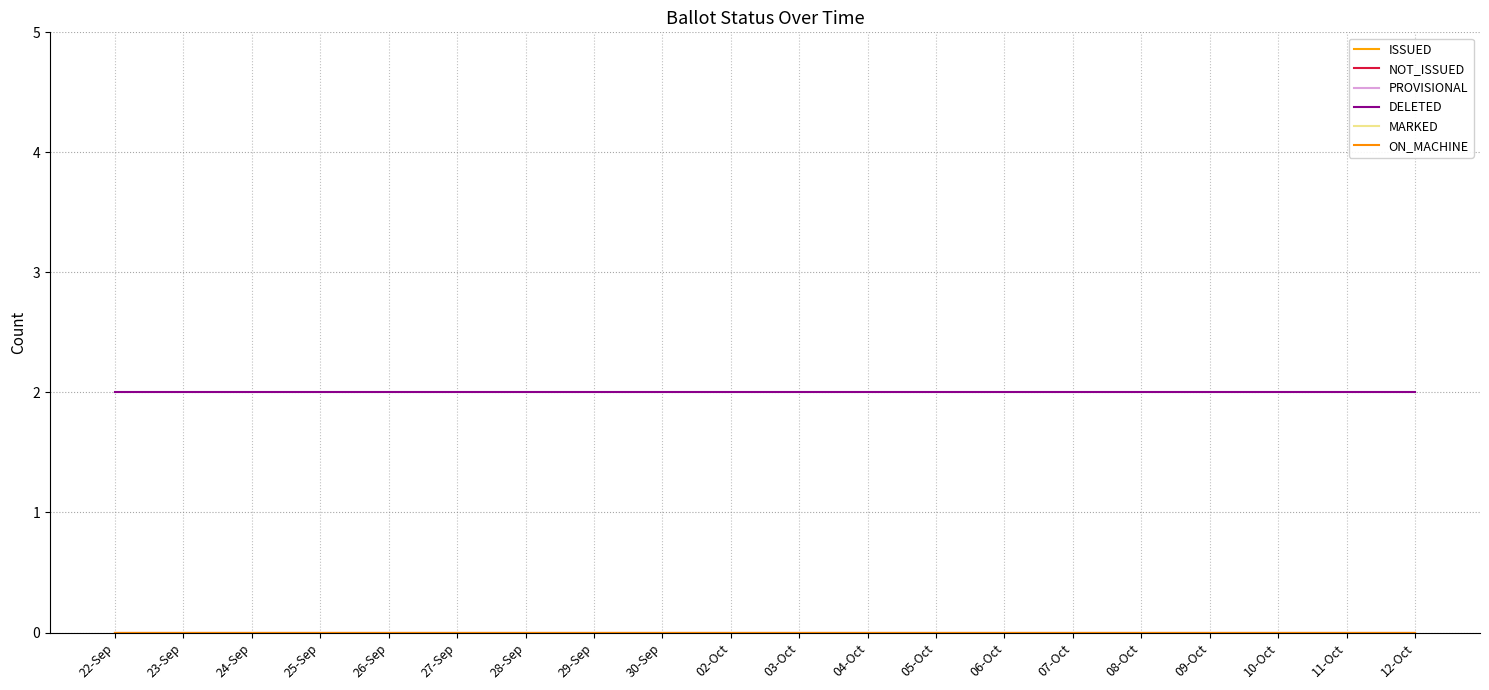

Does the chart have visible grid lines?

Yes